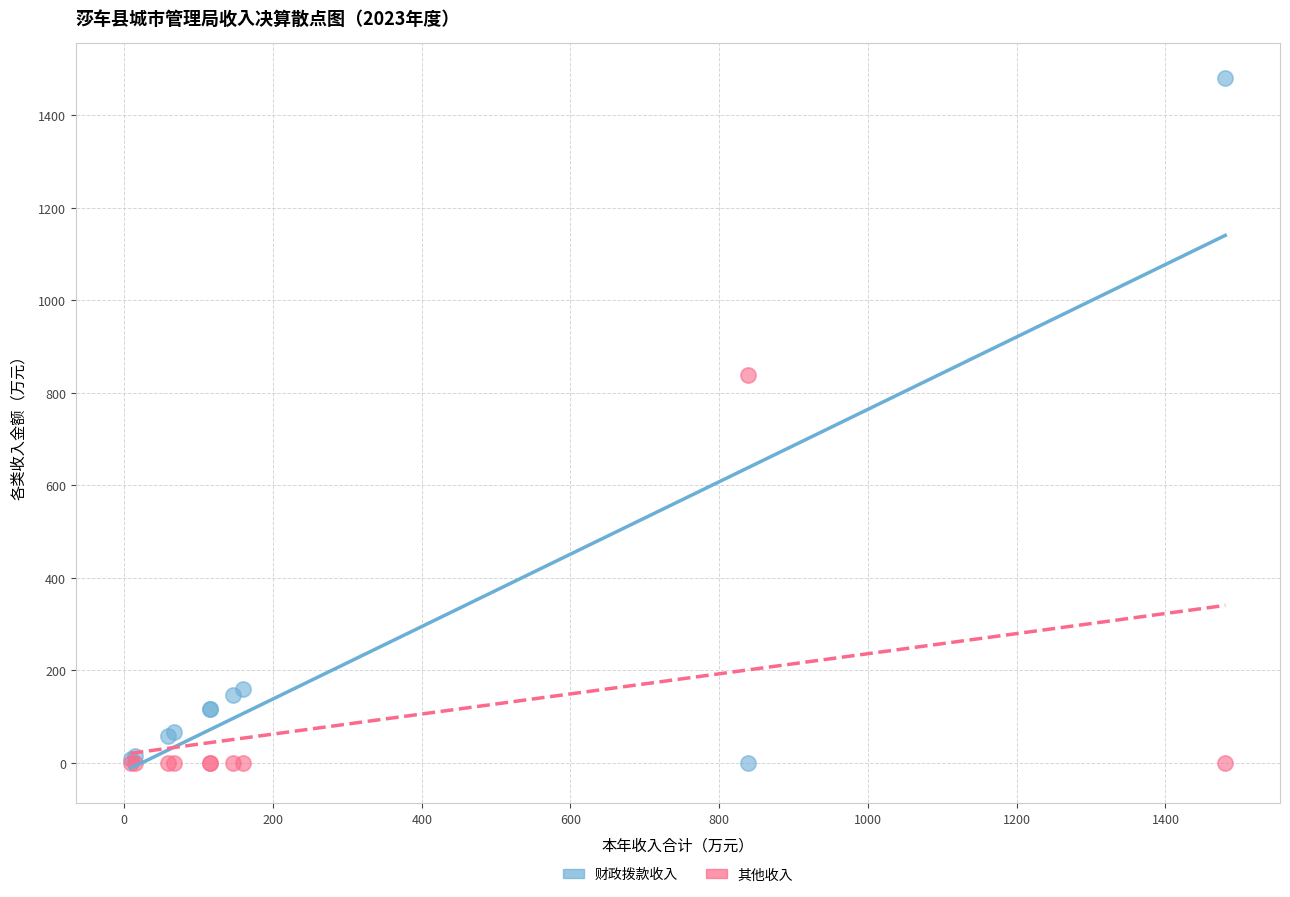

Which series has the widest spread of Y values?

财政拨款收入